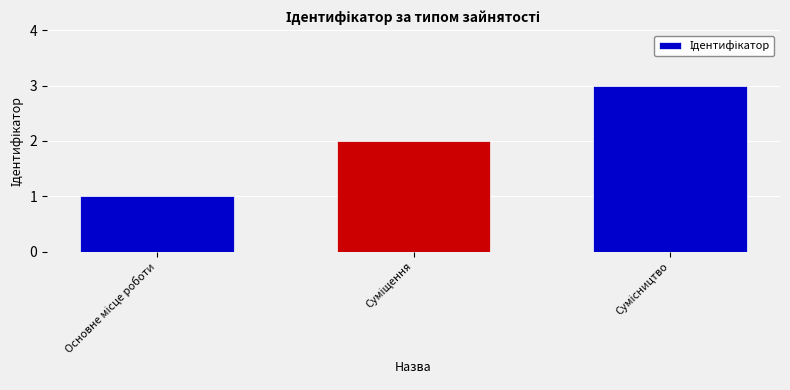

What is the greatest value displayed?

3